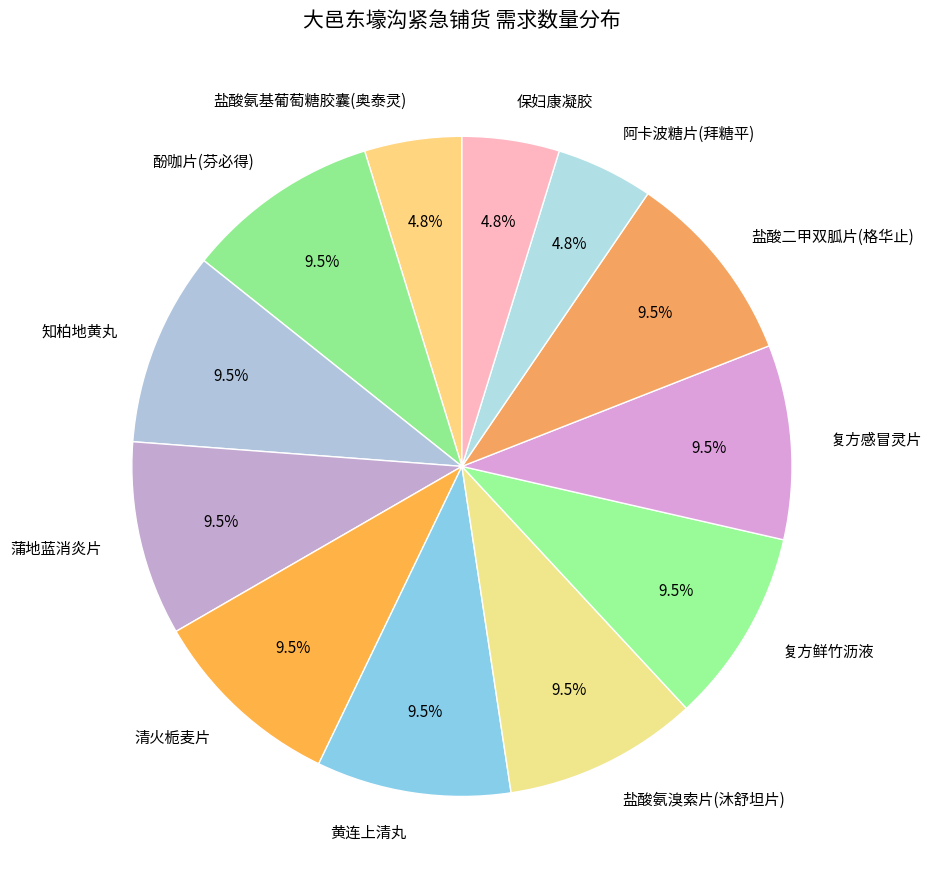

Is it true that 复方鲜竹沥液 is 1% of the pie?

False